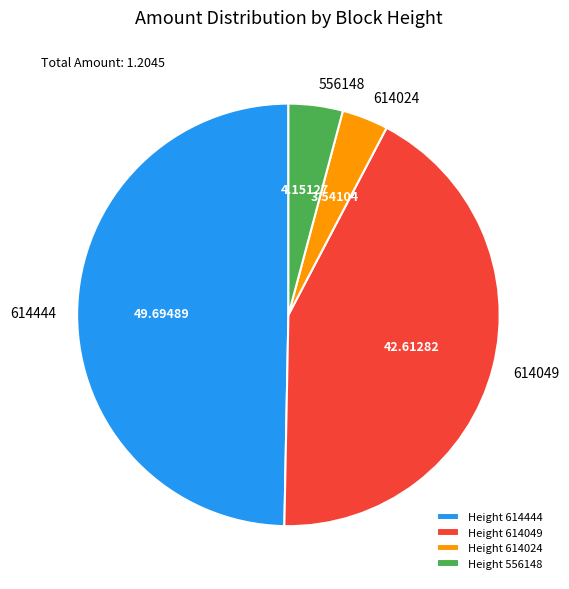

Which category has the smallest portion of the pie?

Height 614024